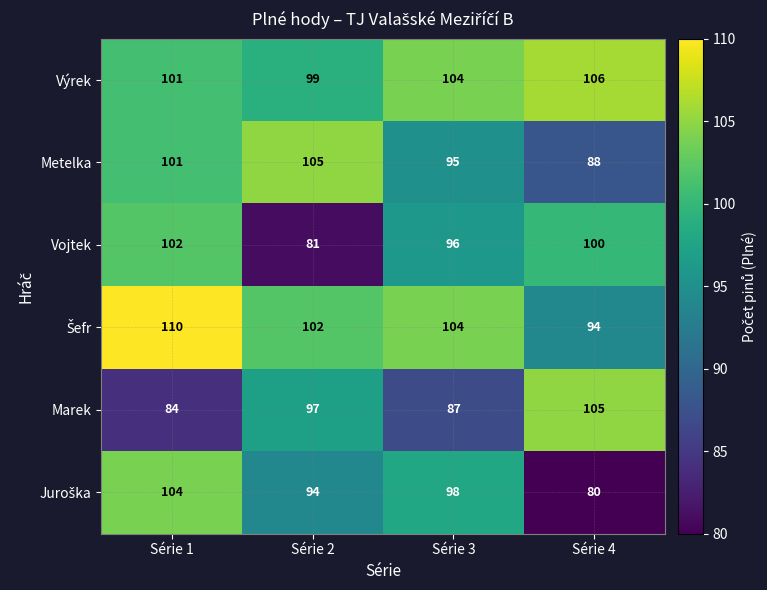

Rank the categories by Marek value from lowest to highest.

Série 1, Série 3, Série 2, Série 4